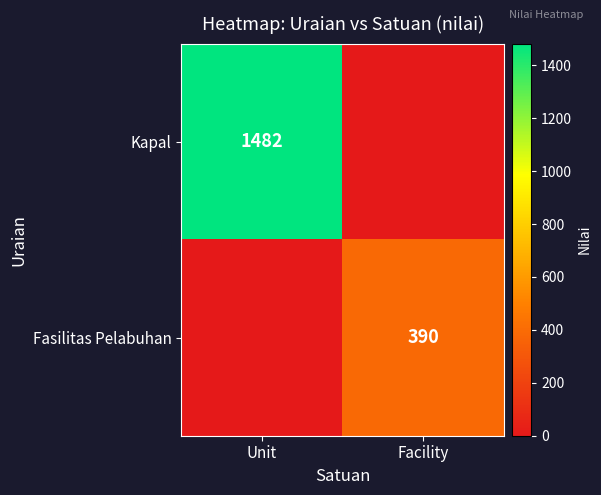

Is it true that Kapal equals 1482 at Unit?

True